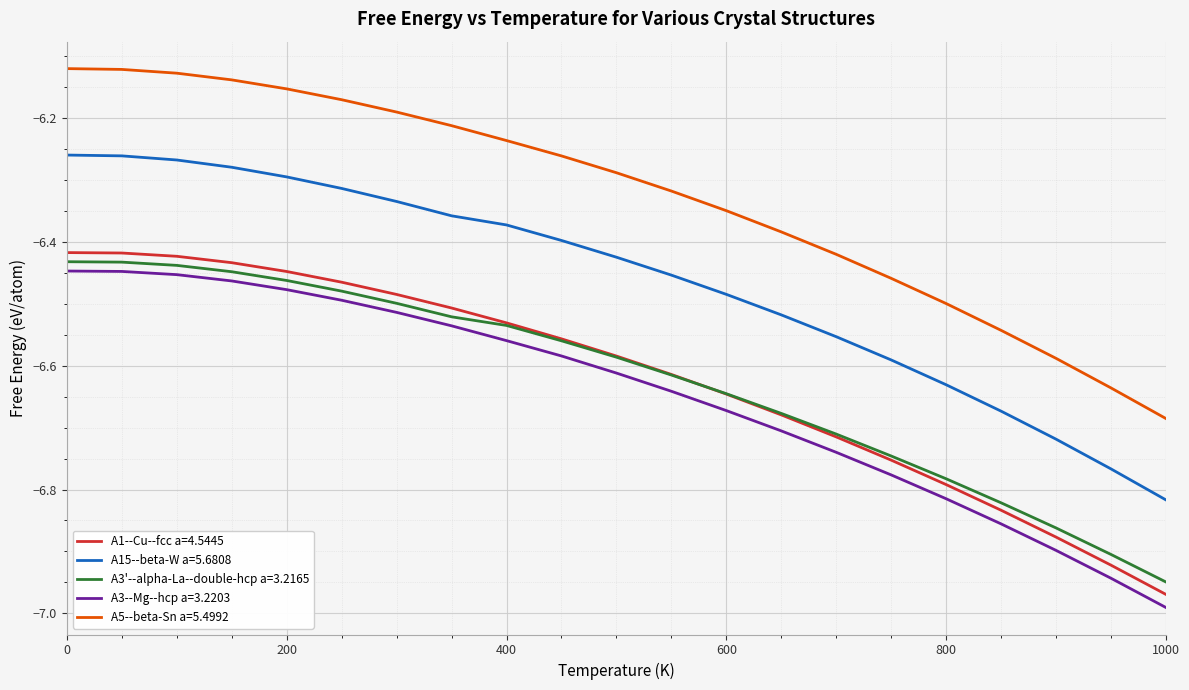

How many categories are shown in the chart?

21